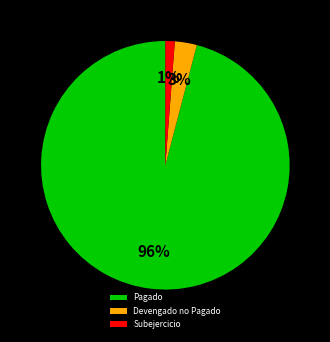

Is there any slice that represents more than half of the pie?

Yes